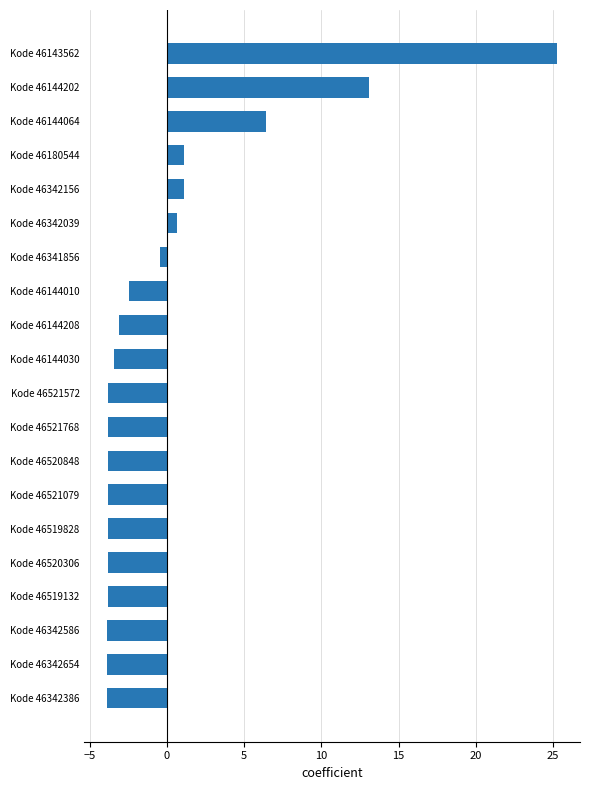

What is the smallest value displayed?

-3.9